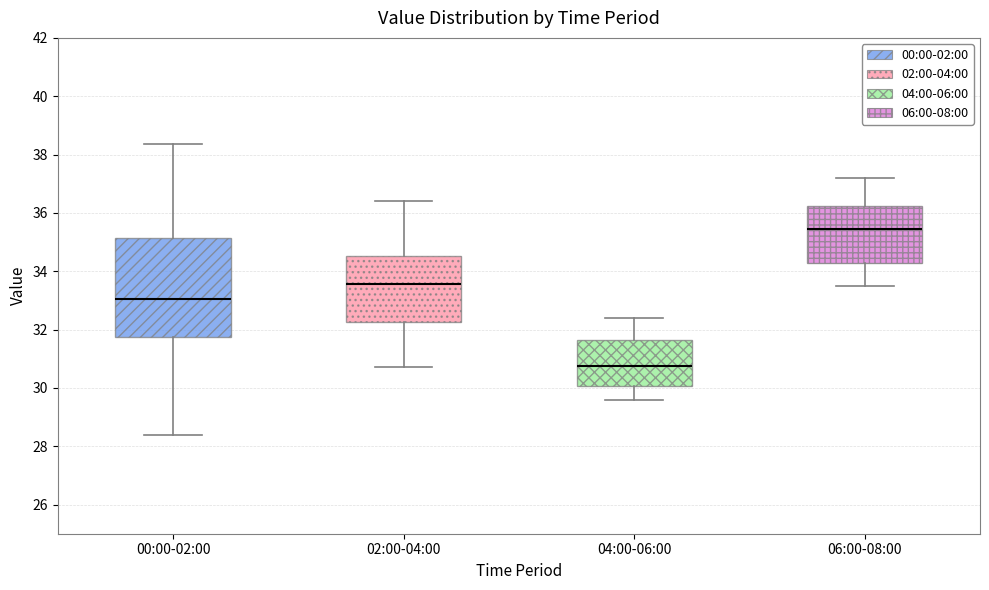

Which box is the tallest, from its lower edge to its upper edge?

00:00-02:00